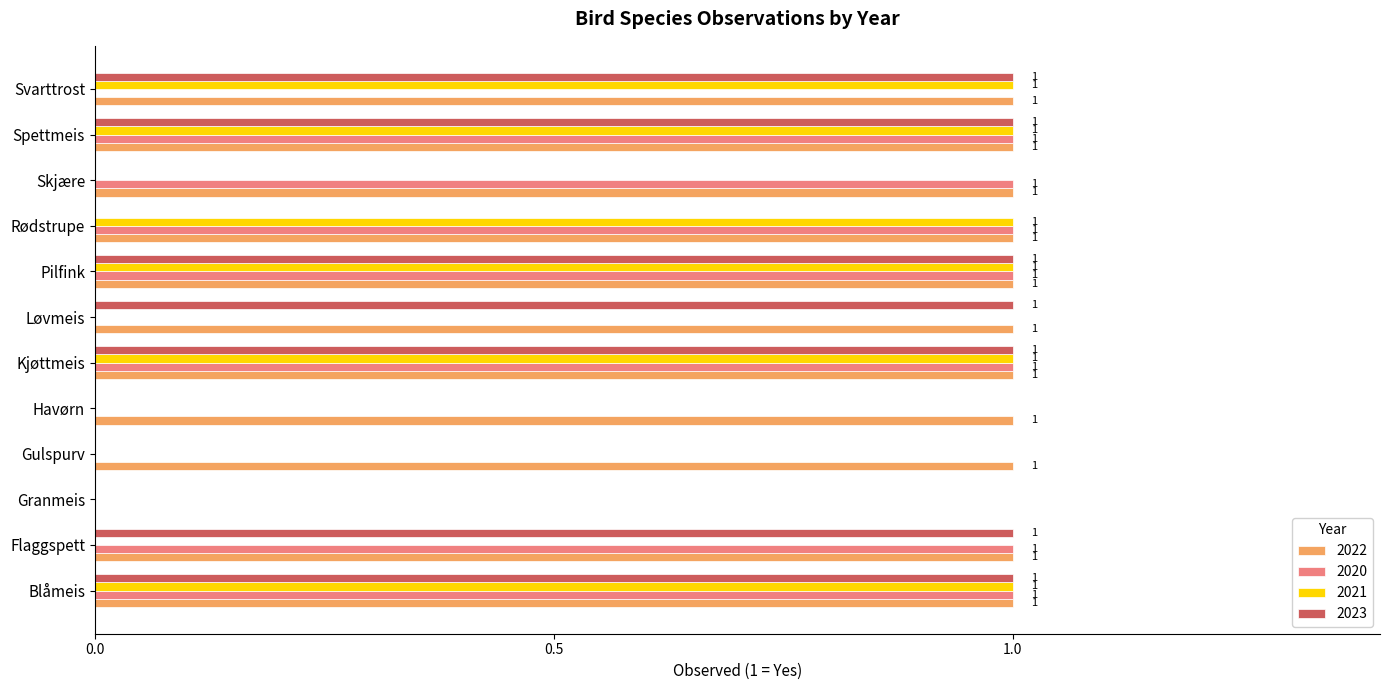

The 2022 series shows 1 at Havørn. True or false?

True